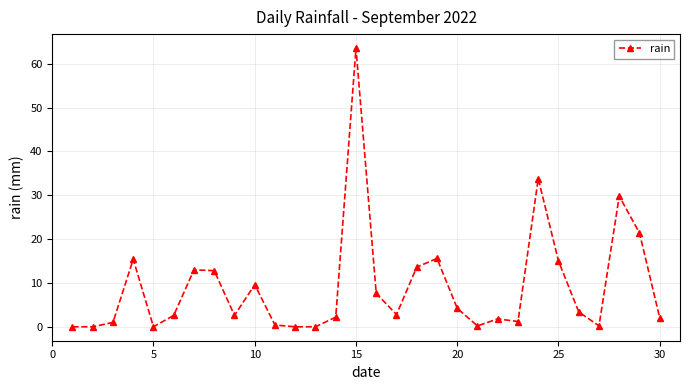

What is the maximum value shown in the chart?

63.6